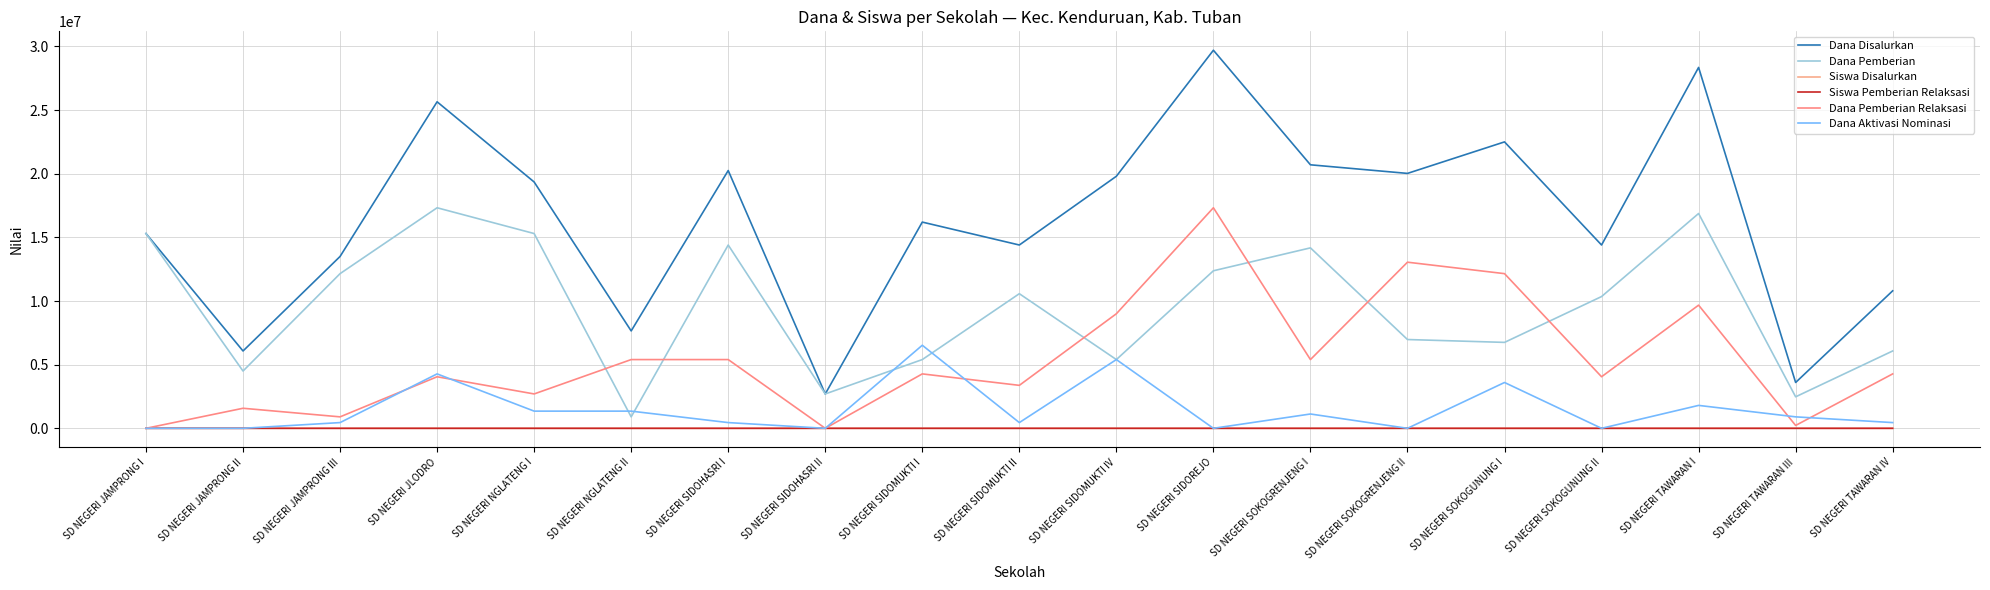

Reading left to right, extract all data points from this chart.

Dana Disalurkan: SD NEGERI JAMPRONG I=15300000	SD NEGERI JAMPRONG II=6075000	SD NEGERI JAMPRONG III=13500000	SD NEGERI JLODRO=25650000	SD NEGERI NGLATENG I=19350000	SD NEGERI NGLATENG II=7650000	SD NEGERI SIDOHASRI I=20250000	SD NEGERI SIDOHASRI II=2700000	SD NEGERI SIDOMUKTI I=16200000	SD NEGERI SIDOMUKTI II=14400000	SD NEGERI SIDOMUKTI IV=19800000	SD NEGERI SIDOREJO=29700000	SD NEGERI SOKOGRENJENG I=20700000	SD NEGERI SOKOGRENJENG II=20025000	SD NEGERI SOKOGUNUNG I=22500000	SD NEGERI SOKOGUNUNG II=14400000	SD NEGERI TAWARAN I=28350000	SD NEGERI TAWARAN III=3600000	SD NEGERI TAWARAN IV=10800000
Dana Pemberian: SD NEGERI JAMPRONG I=15300000	SD NEGERI JAMPRONG II=4500000	SD NEGERI JAMPRONG III=12150000	SD NEGERI JLODRO=17325000	SD NEGERI NGLATENG I=15300000	SD NEGERI NGLATENG II=900000	SD NEGERI SIDOHASRI I=14400000	SD NEGERI SIDOHASRI II=2700000	SD NEGERI SIDOMUKTI I=5400000	SD NEGERI SIDOMUKTI II=10575000	SD NEGERI SIDOMUKTI IV=5400000	SD NEGERI SIDOREJO=12375000	SD NEGERI SOKOGRENJENG I=14175000	SD NEGERI SOKOGRENJENG II=6975000	SD NEGERI SOKOGUNUNG I=6750000	SD NEGERI SOKOGUNUNG II=10350000	SD NEGERI TAWARAN I=16875000	SD NEGERI TAWARAN III=2475000	SD NEGERI TAWARAN IV=6075000
Siswa Disalurkan: SD NEGERI JAMPRONG I=35	SD NEGERI JAMPRONG II=17	SD NEGERI JAMPRONG III=34	SD NEGERI JLODRO=63	SD NEGERI NGLATENG I=48	SD NEGERI NGLATENG II=18	SD NEGERI SIDOHASRI I=48	SD NEGERI SIDOHASRI II=6	SD NEGERI SIDOMUKTI I=37	SD NEGERI SIDOMUKTI II=34	SD NEGERI SIDOMUKTI IV=46	SD NEGERI SIDOREJO=68	SD NEGERI SOKOGRENJENG I=51	SD NEGERI SOKOGRENJENG II=46	SD NEGERI SOKOGUNUNG I=56	SD NEGERI SOKOGUNUNG II=34	SD NEGERI TAWARAN I=67	SD NEGERI TAWARAN III=9	SD NEGERI TAWARAN IV=26
Siswa Pemberian Relaksasi: SD NEGERI JAMPRONG I=0	SD NEGERI JAMPRONG II=4	SD NEGERI JAMPRONG III=4	SD NEGERI JLODRO=9	SD NEGERI NGLATENG I=6	SD NEGERI NGLATENG II=12	SD NEGERI SIDOHASRI I=14	SD NEGERI SIDOHASRI II=0	SD NEGERI SIDOMUKTI I=10	SD NEGERI SIDOMUKTI II=8	SD NEGERI SIDOMUKTI IV=20	SD NEGERI SIDOREJO=40	SD NEGERI SOKOGRENJENG I=13	SD NEGERI SOKOGRENJENG II=29	SD NEGERI SOKOGUNUNG I=29	SD NEGERI SOKOGUNUNG II=11	SD NEGERI TAWARAN I=23	SD NEGERI TAWARAN III=1	SD NEGERI TAWARAN IV=11
Dana Pemberian Relaksasi: SD NEGERI JAMPRONG I=0	SD NEGERI JAMPRONG II=1575000	SD NEGERI JAMPRONG III=900000	SD NEGERI JLODRO=4050000	SD NEGERI NGLATENG I=2700000	SD NEGERI NGLATENG II=5400000	SD NEGERI SIDOHASRI I=5400000	SD NEGERI SIDOHASRI II=0	SD NEGERI SIDOMUKTI I=4275000	SD NEGERI SIDOMUKTI II=3375000	SD NEGERI SIDOMUKTI IV=9000000	SD NEGERI SIDOREJO=17325000	SD NEGERI SOKOGRENJENG I=5400000	SD NEGERI SOKOGRENJENG II=13050000	SD NEGERI SOKOGUNUNG I=12150000	SD NEGERI SOKOGUNUNG II=4050000	SD NEGERI TAWARAN I=9675000	SD NEGERI TAWARAN III=225000	SD NEGERI TAWARAN IV=4275000
Dana Aktivasi Nominasi: SD NEGERI JAMPRONG I=0	SD NEGERI JAMPRONG II=0	SD NEGERI JAMPRONG III=450000	SD NEGERI JLODRO=4275000	SD NEGERI NGLATENG I=1350000	SD NEGERI NGLATENG II=1350000	SD NEGERI SIDOHASRI I=450000	SD NEGERI SIDOHASRI II=0	SD NEGERI SIDOMUKTI I=6525000	SD NEGERI SIDOMUKTI II=450000	SD NEGERI SIDOMUKTI IV=5400000	SD NEGERI SIDOREJO=0	SD NEGERI SOKOGRENJENG I=1125000	SD NEGERI SOKOGRENJENG II=0	SD NEGERI SOKOGUNUNG I=3600000	SD NEGERI SOKOGUNUNG II=0	SD NEGERI TAWARAN I=1800000	SD NEGERI TAWARAN III=900000	SD NEGERI TAWARAN IV=450000